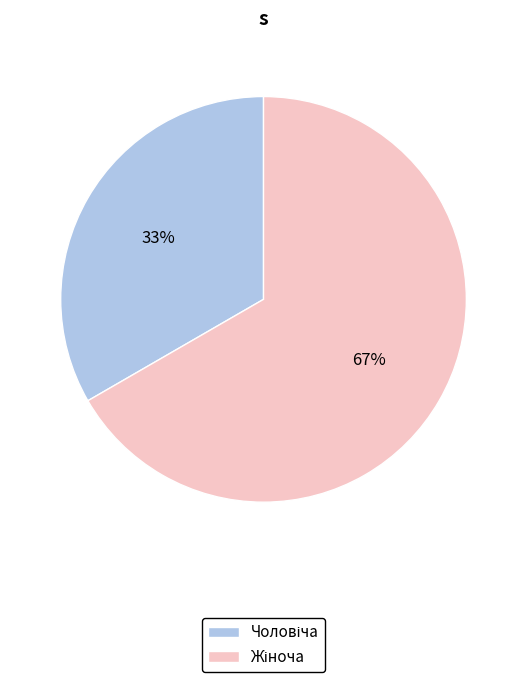

To the nearest percent, what is the average slice percentage?

50%